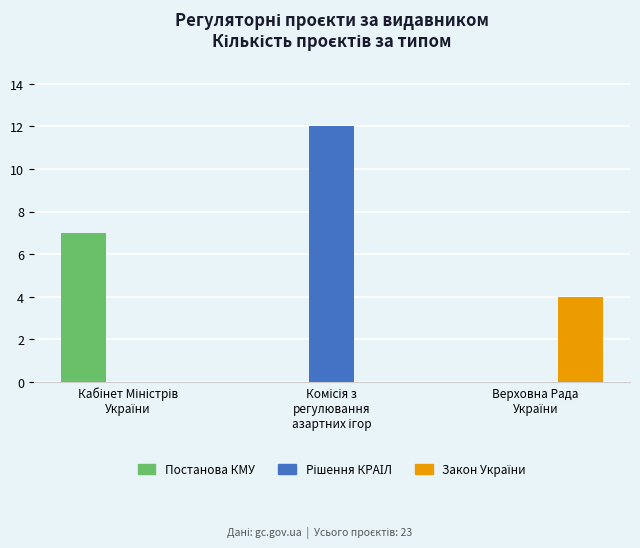

What is the sum of all Постанова КМУ values?

7